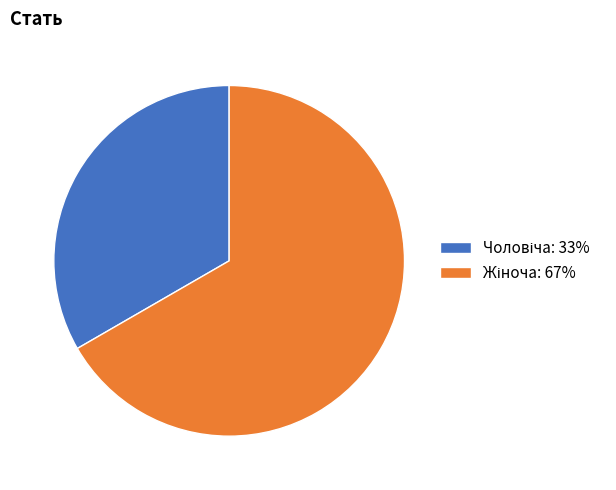

To the nearest percent, what is the average slice percentage?

50%